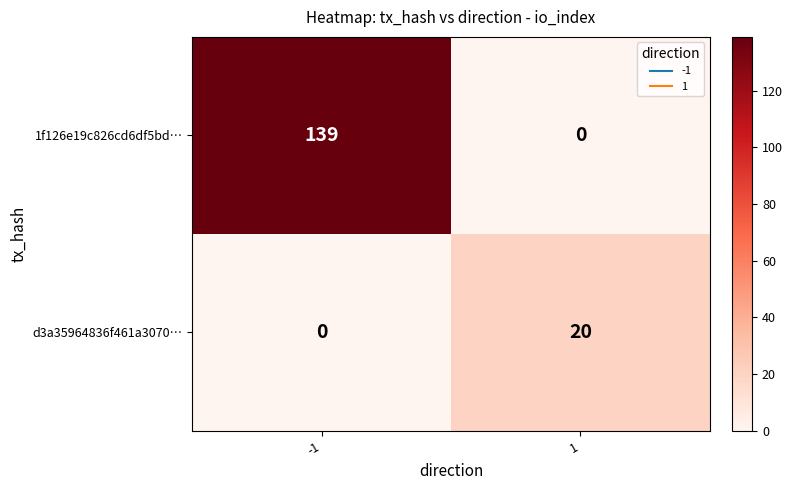

What is the maximum value shown in the chart?

139